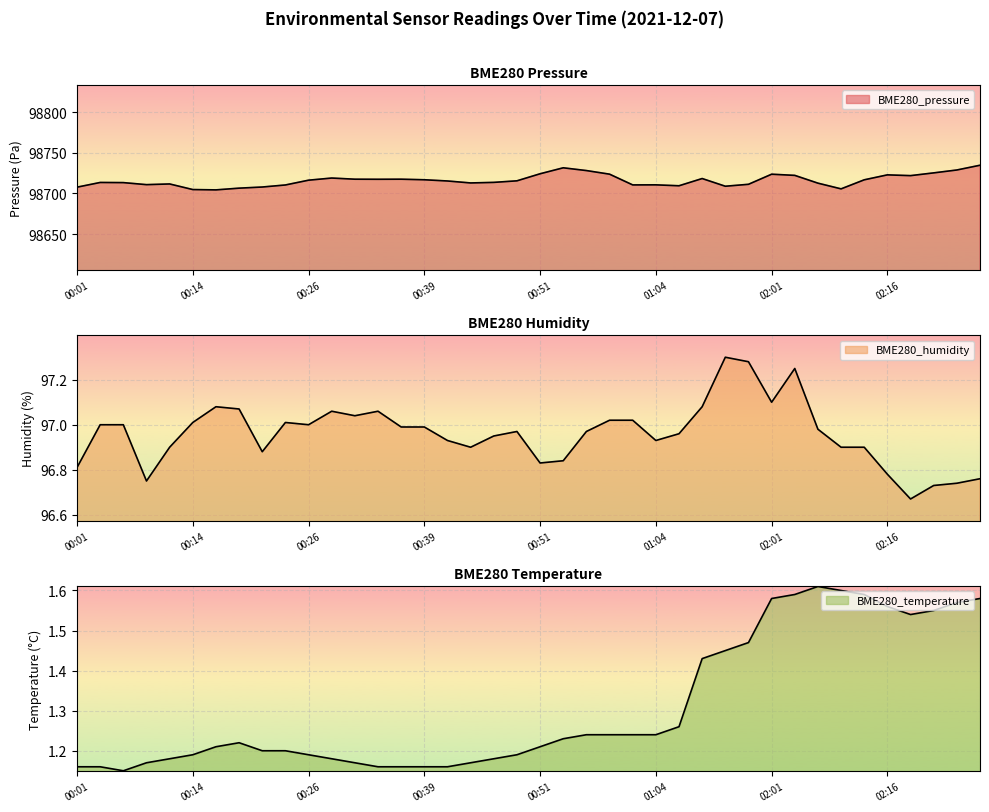

What is the value of the BME280_humidity point at the 34th from the left?

96.9